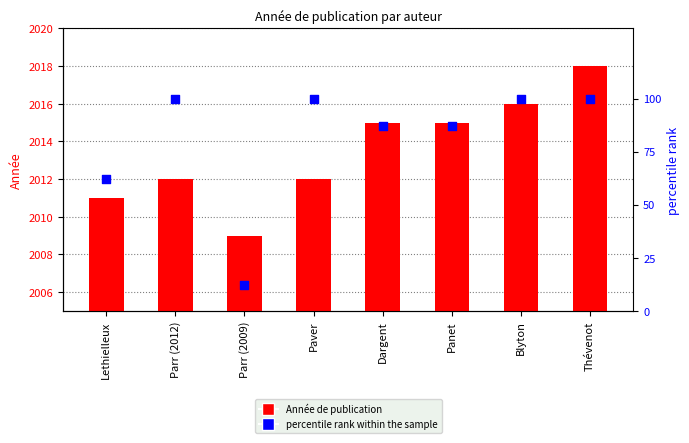

Which series contains the lowest Y value?

percentile rank within the sample